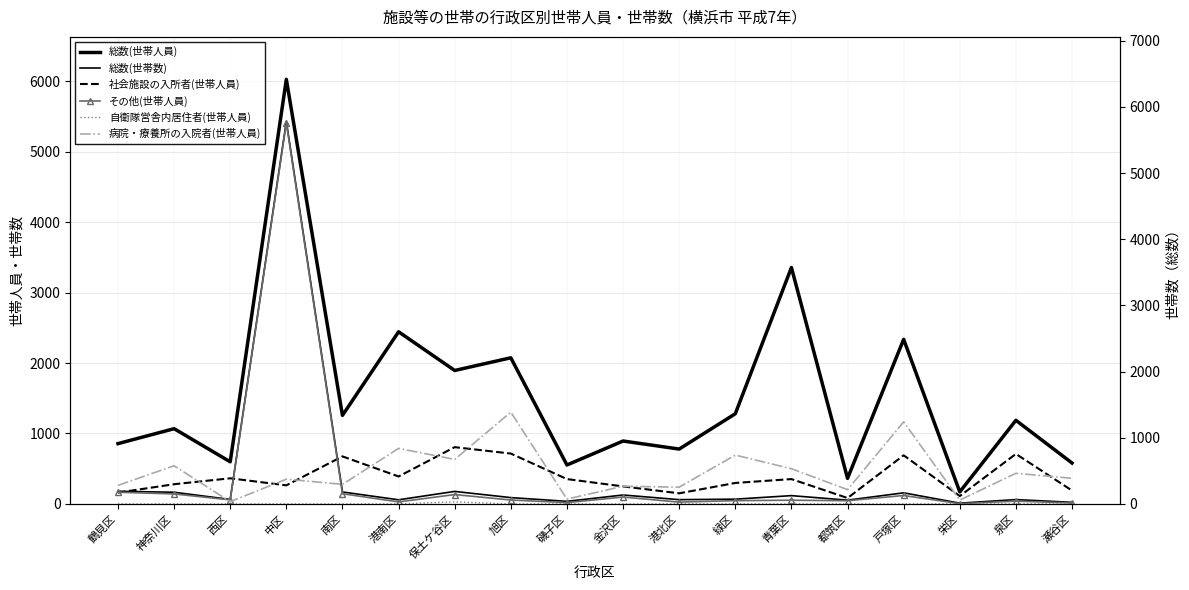

Reading left to right, transcribe all the data shown in this chart.

総数(世帯人員): 856	1068	598	6025	1257	2443	1894	2074	553	893	779	1280	3355	363	2336	171	1187	581
総数(世帯数): 180	166	64	5428	170	59	178	90	37	127	61	68	118	54	158	11	62	23
社会施設の入所者(世帯人員): 161	280	364	264	675	390	806	715	353	249	151	298	353	84	690	112	710	190
その他(世帯人員): 166	142	58	5407	145	29	133	56	19	98	26	47	53	46	120	4	40	14
自衛隊営舎内居住者(世帯人員): 0	0	0	0	0	0	30	0	0	0	0	0	0	0	0	0	0	0
病院・療養所の入院者(世帯人員): 264	542	32	352	278	788	632	1303	69	251	238	693	500	203	1165	55	435	364